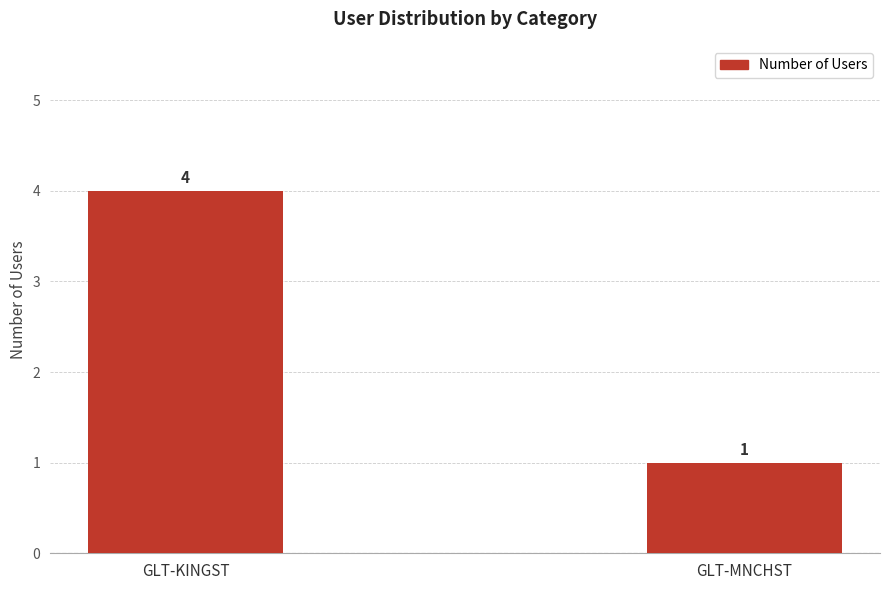

What is the value of the 1st bar from the left?

4